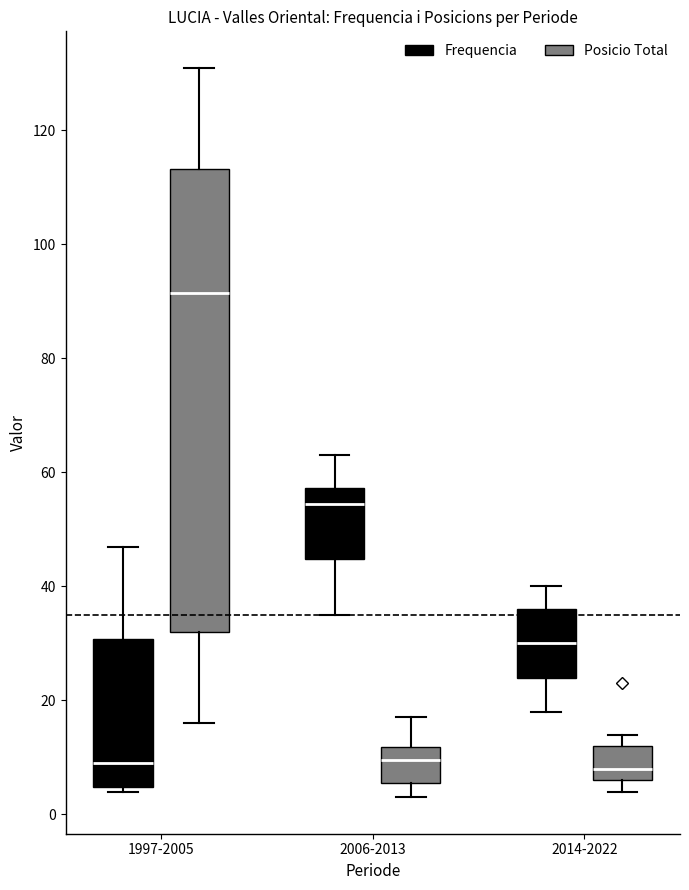

Reading left to right, read every box against the y-axis: the position of its median line, the range the box covers, and the ends of its whiskers. The values are not printed on the chart, so give them approximately, as read against the axis.

1997-2005 (Frequencia): median 10, box 4 to 30, whiskers 4 (just below the box's lower edge) to 48
1997-2005 (Posicio Total): median 92, box 32 to 114, whiskers 16 to 132
2006-2013 (Frequencia): median 54, box 44 to 58, whiskers 36 to 64
2006-2013 (Posicio Total): median 10, box 6 to 12, whiskers 4 to 18
2014-2022 (Frequencia): median 30, box 24 to 36, whiskers 18 to 40
2014-2022 (Posicio Total): median 8, box 6 to 12, whiskers 4 to 14